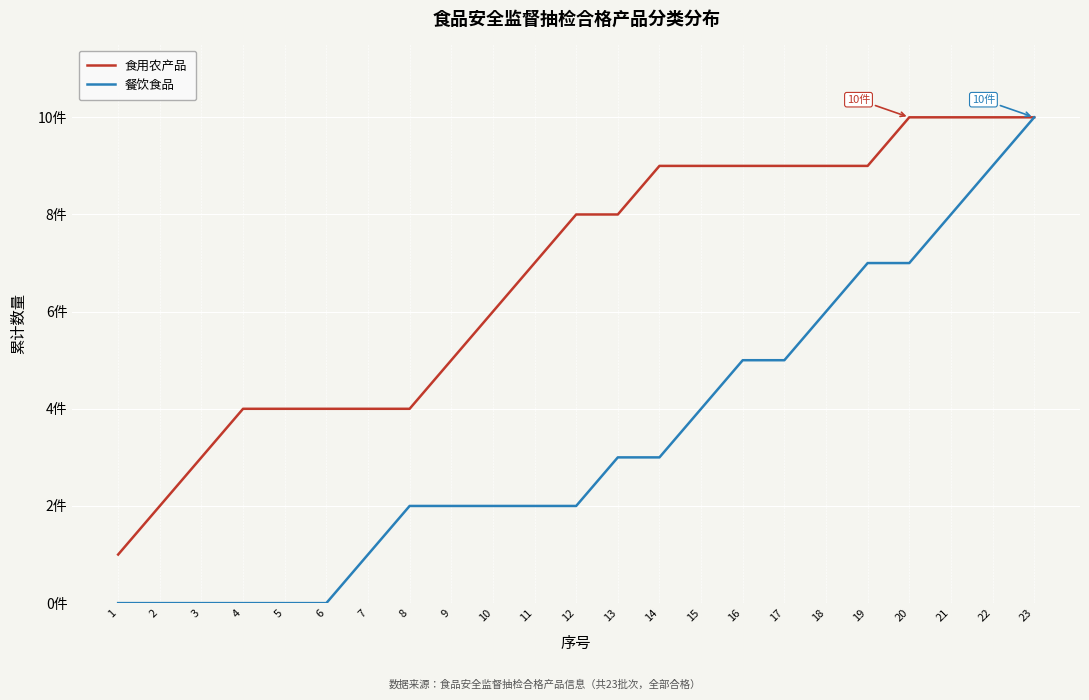

Reading right to left, what are all the values shown in this chart?

食用农产品: 10	10	10	10	9	9	9	9	9	9	8	8	7	6	5	4	4	4	4	4	3	2	1
餐饮食品: 10	9	8	7	7	6	5	5	4	3	3	2	2	2	2	2	1	0	0	0	0	0	0